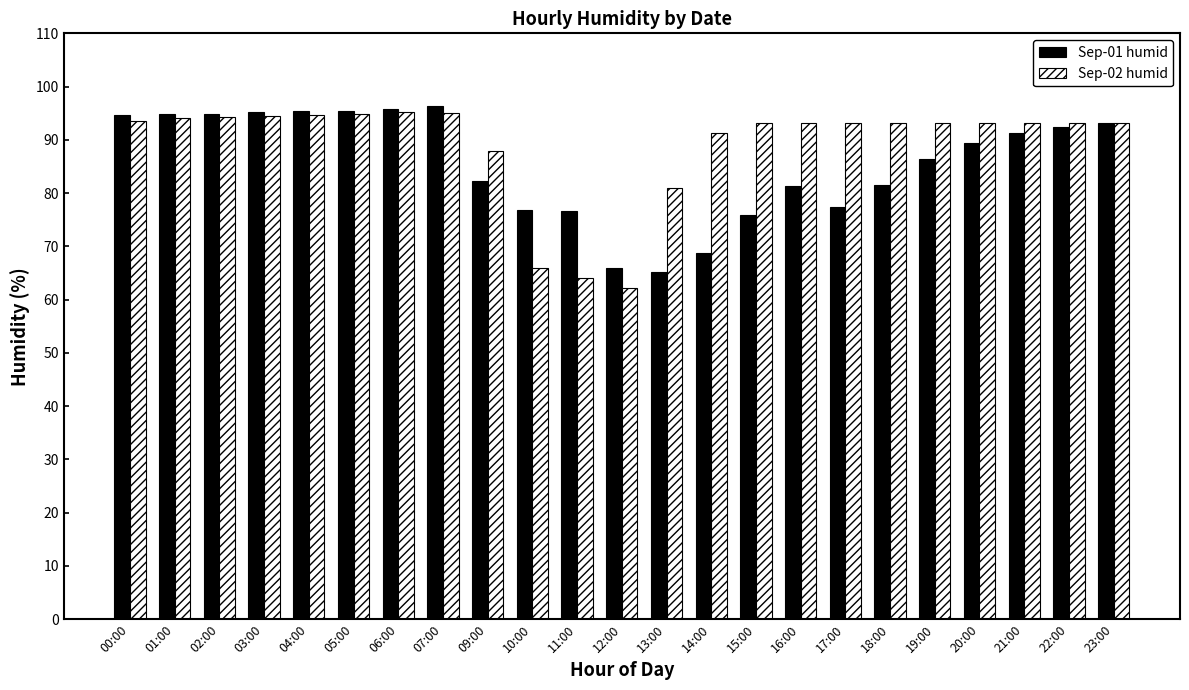

What is the total value across all series at 11:00?

140.6